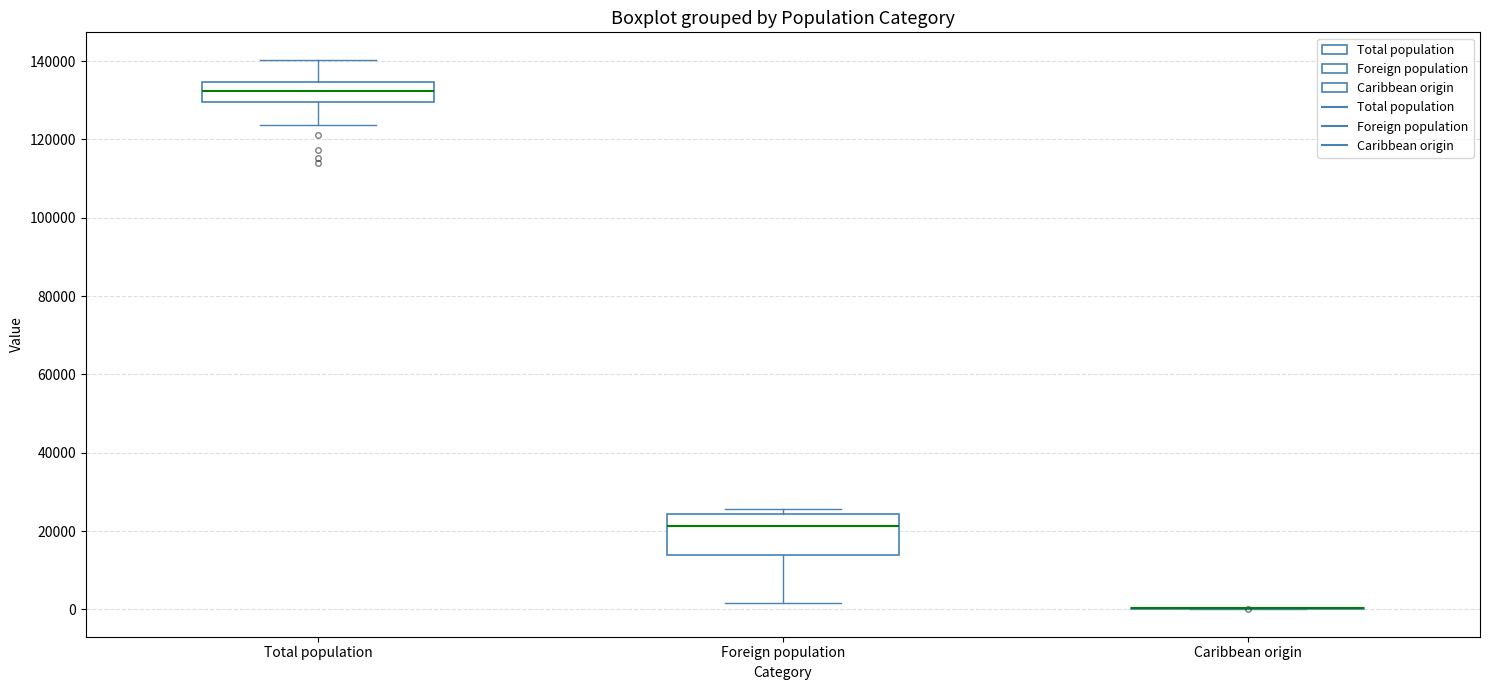

Comparing the boxes themselves (not the whiskers), which one is the tallest?

Foreign population